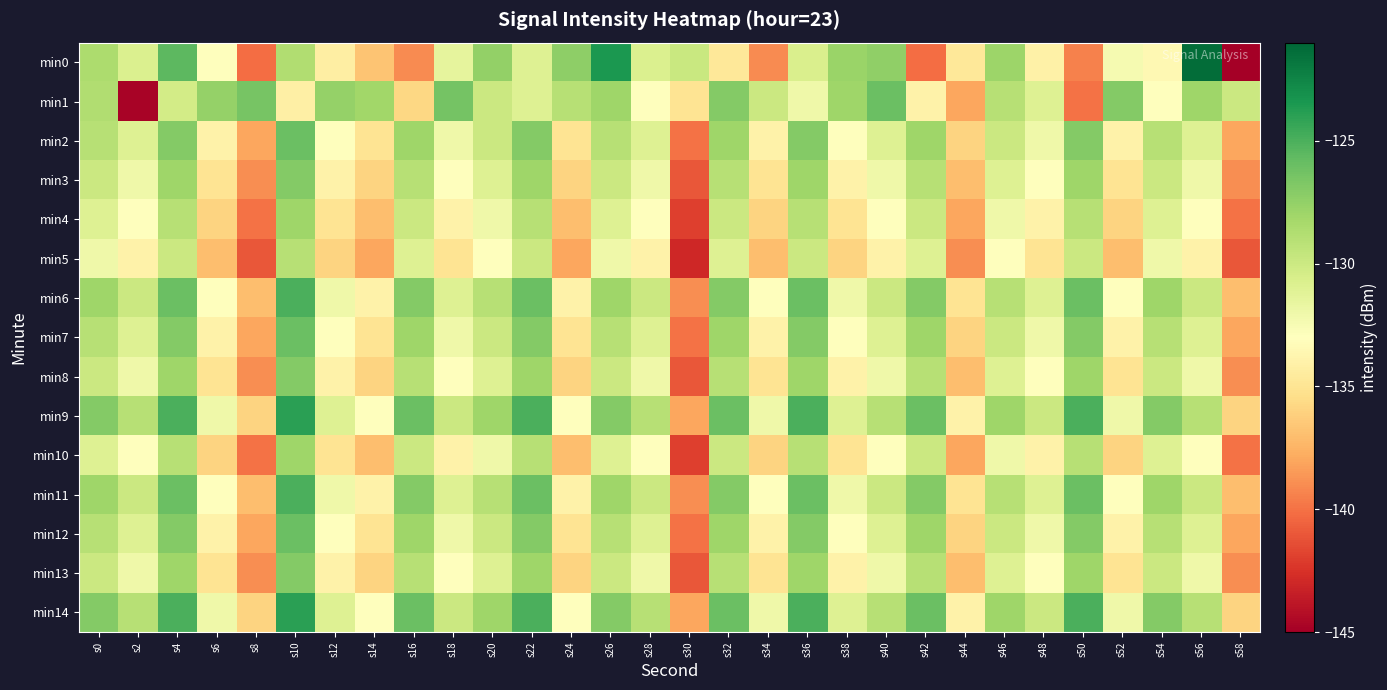

Reading left to right, extract all data points from this chart.

min0: s0=-128.6	s2=-130.8	s4=-125.6	s6=-133.0	s8=-140.1	s10=-128.7	s12=-134.2	s14=-136.7	s16=-139.1	s18=-131.4	s20=-127.6	s22=-131.0	s24=-127.3	s26=-123.5	s28=-130.8	s30=-129.9	s32=-134.7	s34=-139.1	s36=-130.7	s38=-127.8	s40=-127.4	s42=-140.1	s44=-134.8	s46=-127.9	s48=-134.1	s50=-139.4	s52=-132.3	s54=-133.5	s56=-121.3	s58=-145.3
min1: s0=-128.8	s2=-144.8	s4=-130.3	s6=-127.6	s8=-126.5	s10=-134.2	s12=-127.6	s14=-128.1	s16=-135.7	s18=-126.3	s20=-130.0	s22=-131.0	s24=-129.0	s26=-128.0	s28=-133.0	s30=-135.0	s32=-127.0	s34=-130.0	s36=-132.0	s38=-128.0	s40=-126.0	s42=-134.0	s44=-138.0	s46=-129.0	s48=-131.0	s50=-140.0	s52=-127.0	s54=-133.0	s56=-128.0	s58=-130.0
min2: s0=-129.0	s2=-131.0	s4=-127.0	s6=-134.0	s8=-138.0	s10=-126.0	s12=-133.0	s14=-135.0	s16=-128.0	s18=-132.0	s20=-130.0	s22=-127.0	s24=-135.0	s26=-129.0	s28=-131.0	s30=-140.0	s32=-128.0	s34=-134.0	s36=-127.0	s38=-133.0	s40=-131.0	s42=-128.0	s44=-136.0	s46=-130.0	s48=-132.0	s50=-127.0	s52=-134.0	s54=-129.0	s56=-131.0	s58=-138.0
min3: s0=-130.0	s2=-132.0	s4=-128.0	s6=-135.0	s8=-139.0	s10=-127.0	s12=-134.0	s14=-136.0	s16=-129.0	s18=-133.0	s20=-131.0	s22=-128.0	s24=-136.0	s26=-130.0	s28=-132.0	s30=-141.0	s32=-129.0	s34=-135.0	s36=-128.0	s38=-134.0	s40=-132.0	s42=-129.0	s44=-137.0	s46=-131.0	s48=-133.0	s50=-128.0	s52=-135.0	s54=-130.0	s56=-132.0	s58=-139.0
min4: s0=-131.0	s2=-133.0	s4=-129.0	s6=-136.0	s8=-140.0	s10=-128.0	s12=-135.0	s14=-137.0	s16=-130.0	s18=-134.0	s20=-132.0	s22=-129.0	s24=-137.0	s26=-131.0	s28=-133.0	s30=-142.0	s32=-130.0	s34=-136.0	s36=-129.0	s38=-135.0	s40=-133.0	s42=-130.0	s44=-138.0	s46=-132.0	s48=-134.0	s50=-129.0	s52=-136.0	s54=-131.0	s56=-133.0	s58=-140.0
min5: s0=-132.0	s2=-134.0	s4=-130.0	s6=-137.0	s8=-141.0	s10=-129.0	s12=-136.0	s14=-138.0	s16=-131.0	s18=-135.0	s20=-133.0	s22=-130.0	s24=-138.0	s26=-132.0	s28=-134.0	s30=-143.0	s32=-131.0	s34=-137.0	s36=-130.0	s38=-136.0	s40=-134.0	s42=-131.0	s44=-139.0	s46=-133.0	s48=-135.0	s50=-130.0	s52=-137.0	s54=-132.0	s56=-134.0	s58=-141.0
min6: s0=-128.0	s2=-130.0	s4=-126.0	s6=-133.0	s8=-137.0	s10=-125.0	s12=-132.0	s14=-134.0	s16=-127.0	s18=-131.0	s20=-129.0	s22=-126.0	s24=-134.0	s26=-128.0	s28=-130.0	s30=-139.0	s32=-127.0	s34=-133.0	s36=-126.0	s38=-132.0	s40=-130.0	s42=-127.0	s44=-135.0	s46=-129.0	s48=-131.0	s50=-126.0	s52=-133.0	s54=-128.0	s56=-130.0	s58=-137.0
min7: s0=-129.0	s2=-131.0	s4=-127.0	s6=-134.0	s8=-138.0	s10=-126.0	s12=-133.0	s14=-135.0	s16=-128.0	s18=-132.0	s20=-130.0	s22=-127.0	s24=-135.0	s26=-129.0	s28=-131.0	s30=-140.0	s32=-128.0	s34=-134.0	s36=-127.0	s38=-133.0	s40=-131.0	s42=-128.0	s44=-136.0	s46=-130.0	s48=-132.0	s50=-127.0	s52=-134.0	s54=-129.0	s56=-131.0	s58=-138.0
min8: s0=-130.0	s2=-132.0	s4=-128.0	s6=-135.0	s8=-139.0	s10=-127.0	s12=-134.0	s14=-136.0	s16=-129.0	s18=-133.0	s20=-131.0	s22=-128.0	s24=-136.0	s26=-130.0	s28=-132.0	s30=-141.0	s32=-129.0	s34=-135.0	s36=-128.0	s38=-134.0	s40=-132.0	s42=-129.0	s44=-137.0	s46=-131.0	s48=-133.0	s50=-128.0	s52=-135.0	s54=-130.0	s56=-132.0	s58=-139.0
min9: s0=-127.0	s2=-129.0	s4=-125.0	s6=-132.0	s8=-136.0	s10=-124.0	s12=-131.0	s14=-133.0	s16=-126.0	s18=-130.0	s20=-128.0	s22=-125.0	s24=-133.0	s26=-127.0	s28=-129.0	s30=-138.0	s32=-126.0	s34=-132.0	s36=-125.0	s38=-131.0	s40=-129.0	s42=-126.0	s44=-134.0	s46=-128.0	s48=-130.0	s50=-125.0	s52=-132.0	s54=-127.0	s56=-129.0	s58=-136.0
min10: s0=-131.0	s2=-133.0	s4=-129.0	s6=-136.0	s8=-140.0	s10=-128.0	s12=-135.0	s14=-137.0	s16=-130.0	s18=-134.0	s20=-132.0	s22=-129.0	s24=-137.0	s26=-131.0	s28=-133.0	s30=-142.0	s32=-130.0	s34=-136.0	s36=-129.0	s38=-135.0	s40=-133.0	s42=-130.0	s44=-138.0	s46=-132.0	s48=-134.0	s50=-129.0	s52=-136.0	s54=-131.0	s56=-133.0	s58=-140.0
min11: s0=-128.0	s2=-130.0	s4=-126.0	s6=-133.0	s8=-137.0	s10=-125.0	s12=-132.0	s14=-134.0	s16=-127.0	s18=-131.0	s20=-129.0	s22=-126.0	s24=-134.0	s26=-128.0	s28=-130.0	s30=-139.0	s32=-127.0	s34=-133.0	s36=-126.0	s38=-132.0	s40=-130.0	s42=-127.0	s44=-135.0	s46=-129.0	s48=-131.0	s50=-126.0	s52=-133.0	s54=-128.0	s56=-130.0	s58=-137.0
min12: s0=-129.0	s2=-131.0	s4=-127.0	s6=-134.0	s8=-138.0	s10=-126.0	s12=-133.0	s14=-135.0	s16=-128.0	s18=-132.0	s20=-130.0	s22=-127.0	s24=-135.0	s26=-129.0	s28=-131.0	s30=-140.0	s32=-128.0	s34=-134.0	s36=-127.0	s38=-133.0	s40=-131.0	s42=-128.0	s44=-136.0	s46=-130.0	s48=-132.0	s50=-127.0	s52=-134.0	s54=-129.0	s56=-131.0	s58=-138.0
min13: s0=-130.0	s2=-132.0	s4=-128.0	s6=-135.0	s8=-139.0	s10=-127.0	s12=-134.0	s14=-136.0	s16=-129.0	s18=-133.0	s20=-131.0	s22=-128.0	s24=-136.0	s26=-130.0	s28=-132.0	s30=-141.0	s32=-129.0	s34=-135.0	s36=-128.0	s38=-134.0	s40=-132.0	s42=-129.0	s44=-137.0	s46=-131.0	s48=-133.0	s50=-128.0	s52=-135.0	s54=-130.0	s56=-132.0	s58=-139.0
min14: s0=-127.0	s2=-129.0	s4=-125.0	s6=-132.0	s8=-136.0	s10=-124.0	s12=-131.0	s14=-133.0	s16=-126.0	s18=-130.0	s20=-128.0	s22=-125.0	s24=-133.0	s26=-127.0	s28=-129.0	s30=-138.0	s32=-126.0	s34=-132.0	s36=-125.0	s38=-131.0	s40=-129.0	s42=-126.0	s44=-134.0	s46=-128.0	s48=-130.0	s50=-125.0	s52=-132.0	s54=-127.0	s56=-129.0	s58=-136.0